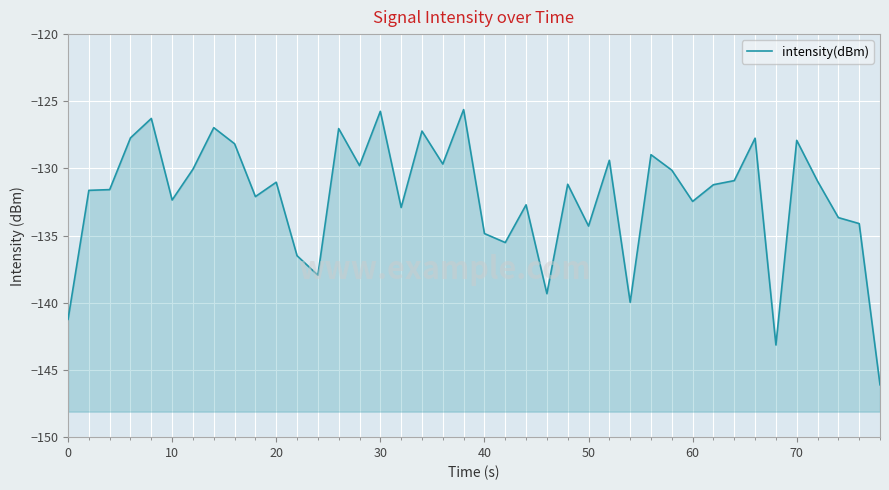

How many lines are shown in the chart?

1